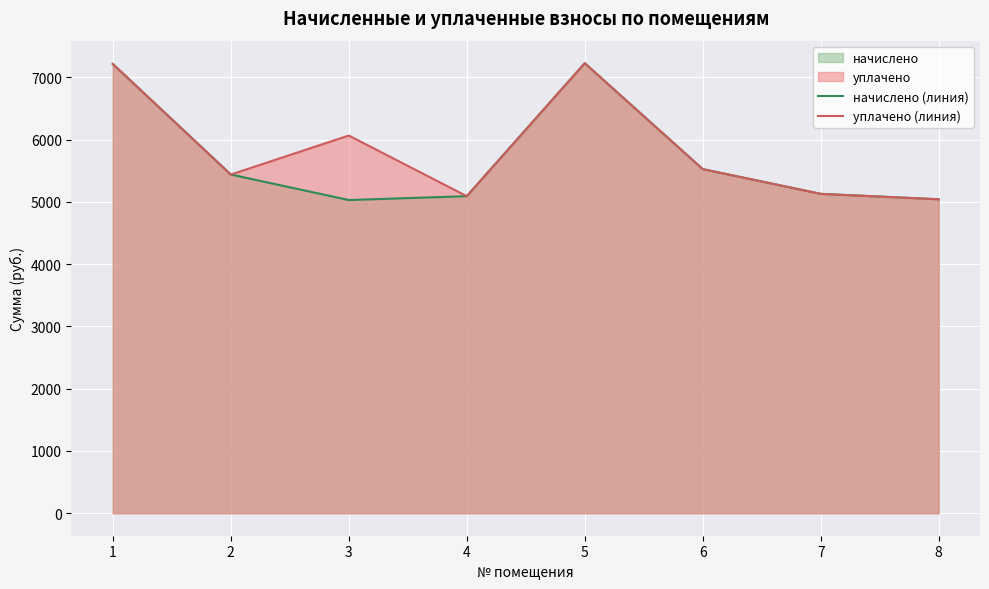

What is the value of the уплачено (линия) point at the 1st from the left?

7216.0